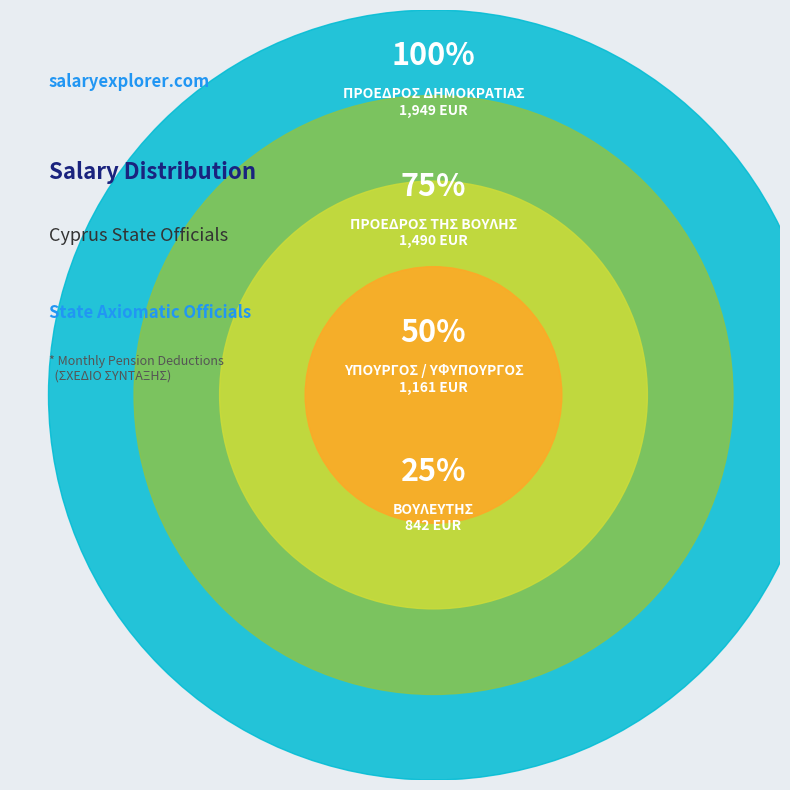

True or false: ΠΡΟΕΔΡΟΣ ΤΗΣ ΒΟΥΛΗΣ accounts for 13% of the total.

False